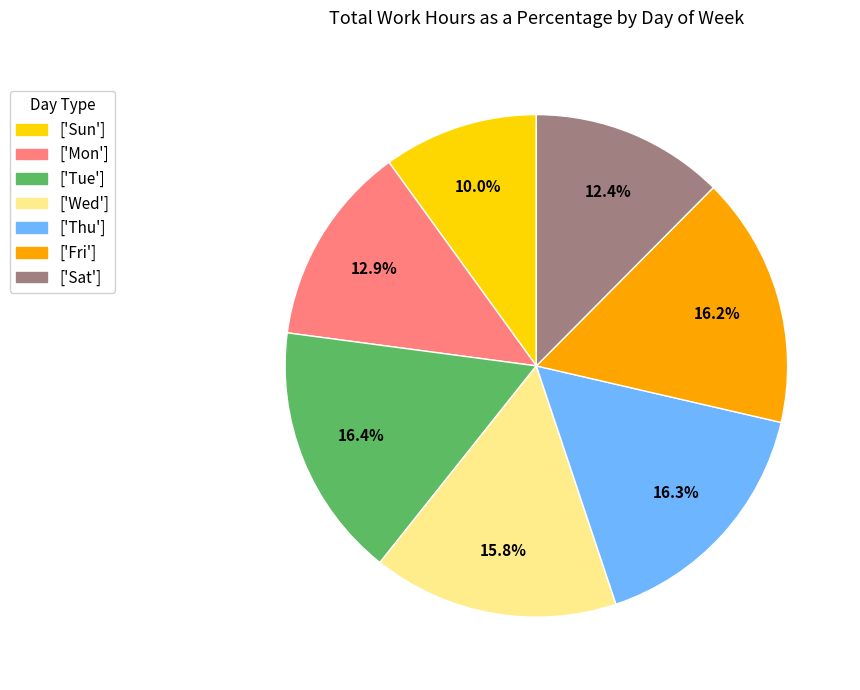

Does ['Tue'] account for over 50% of the chart?

No